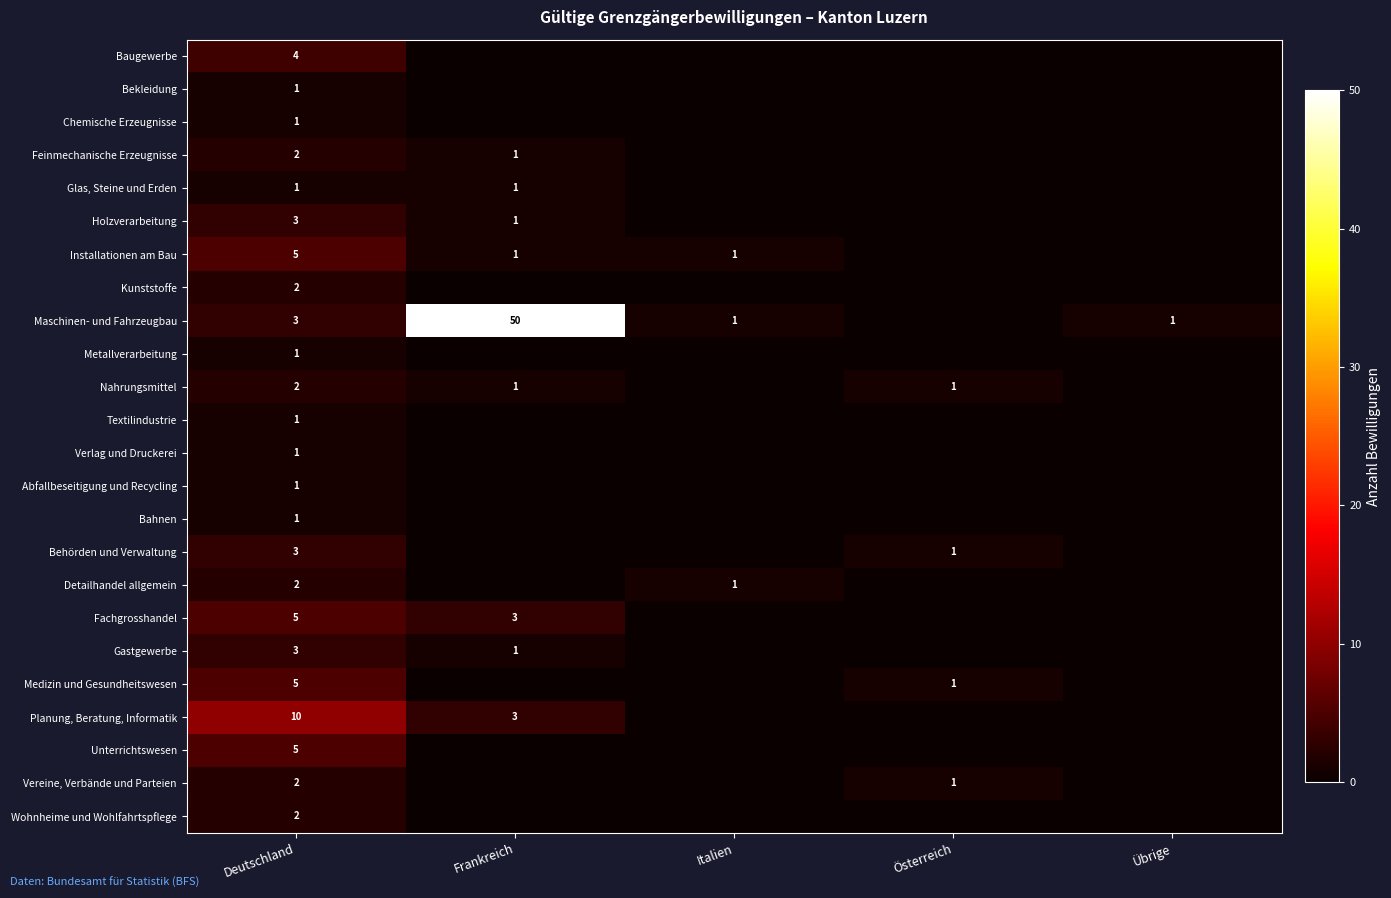

What is the maximum value shown in the chart?

50